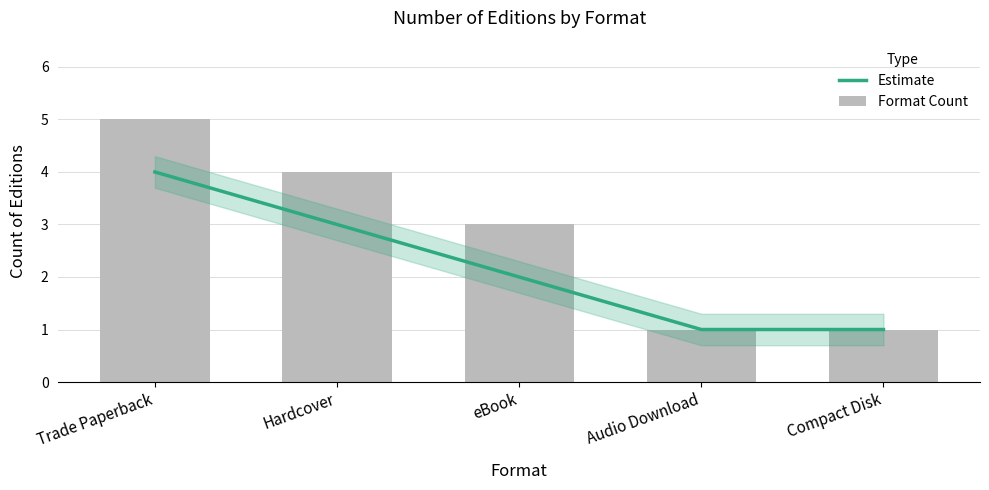

What is the difference between the maximum and minimum values in the Format Count series?

4